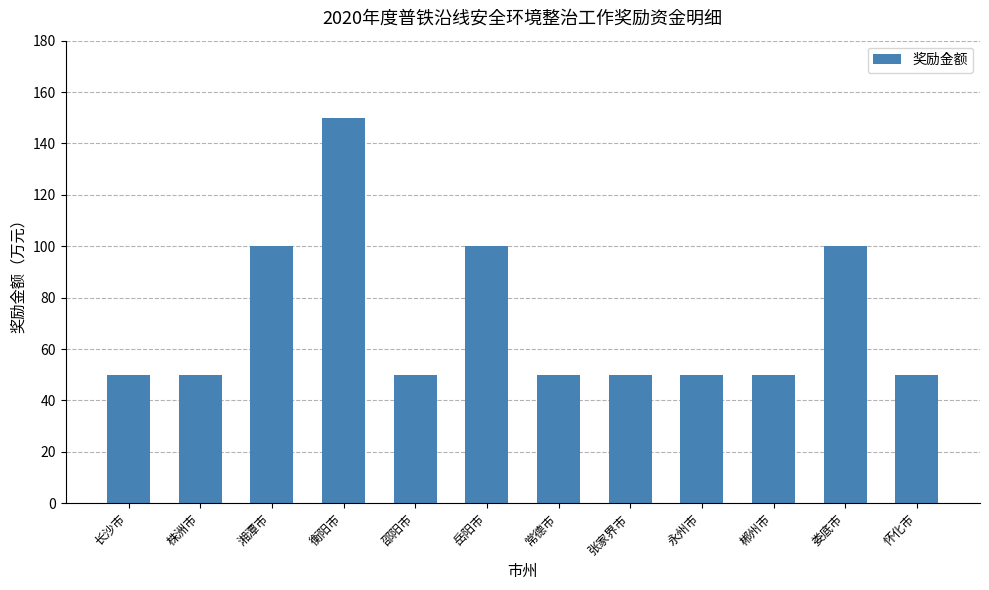

How many categories are shown in the chart?

12